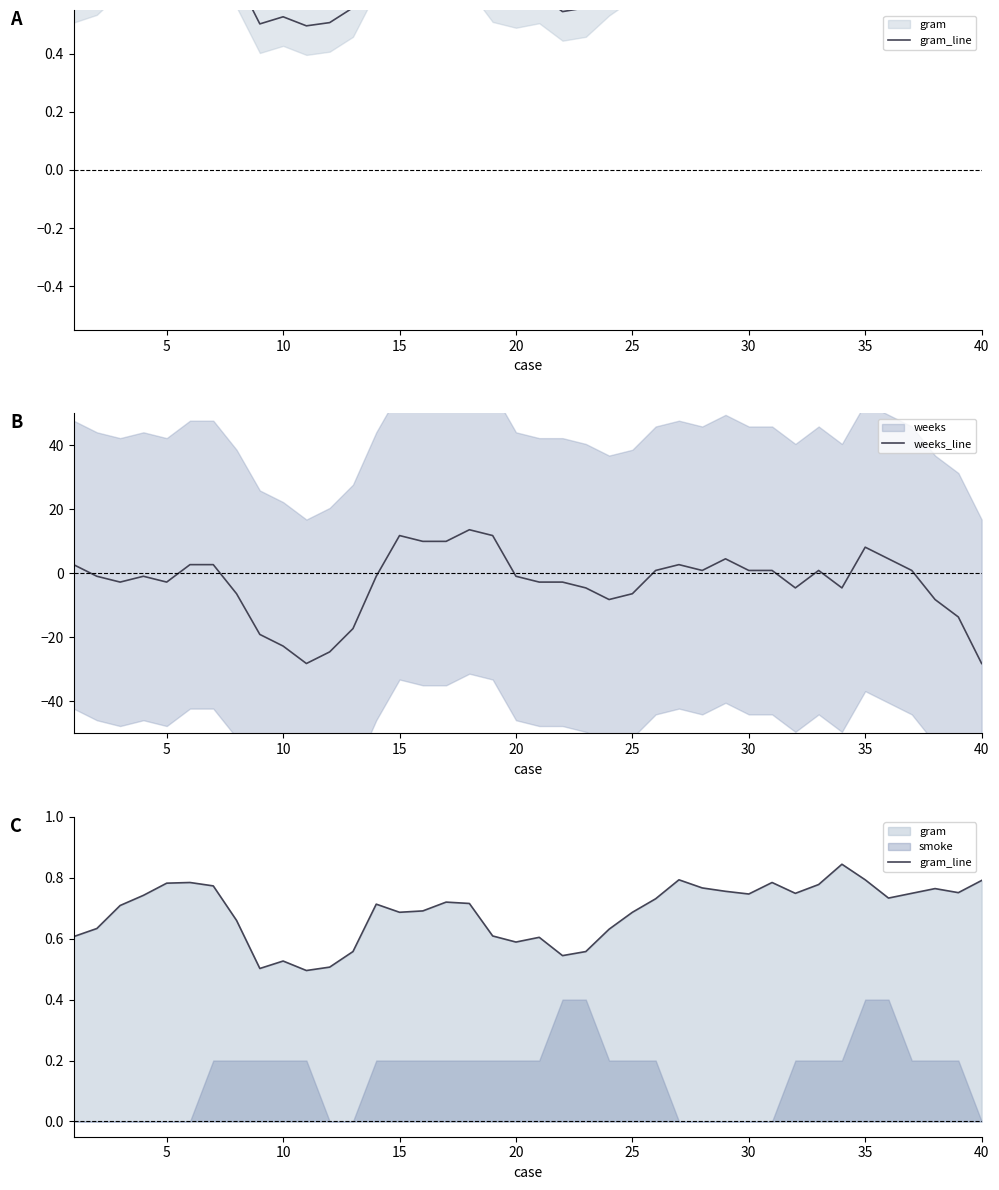

List the series in order of their peak value, highest first.

weeks_line, gram_line